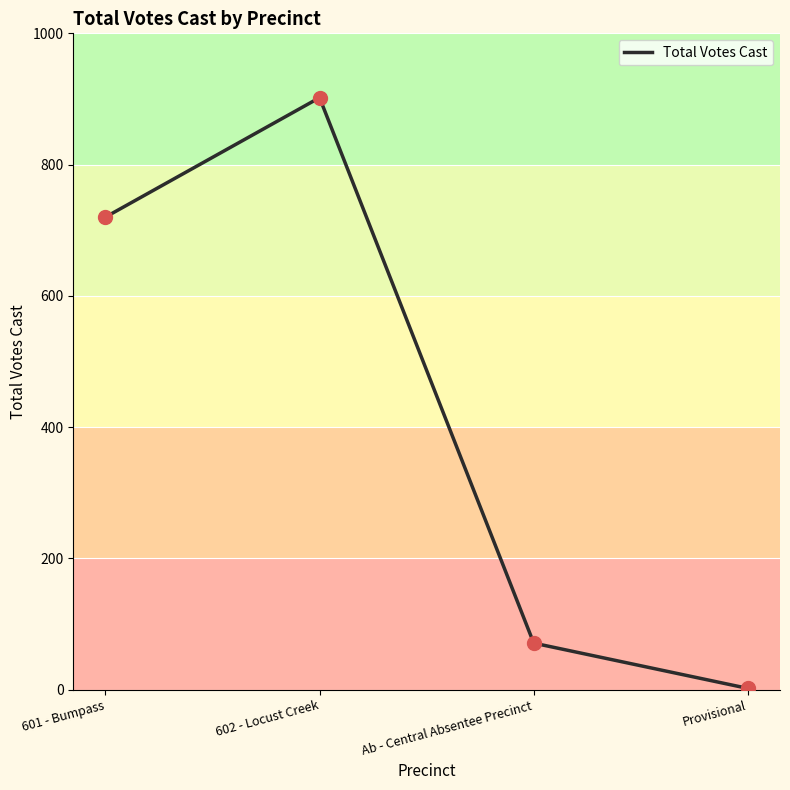

Between 601 - Bumpass and Provisional, which is larger?

601 - Bumpass